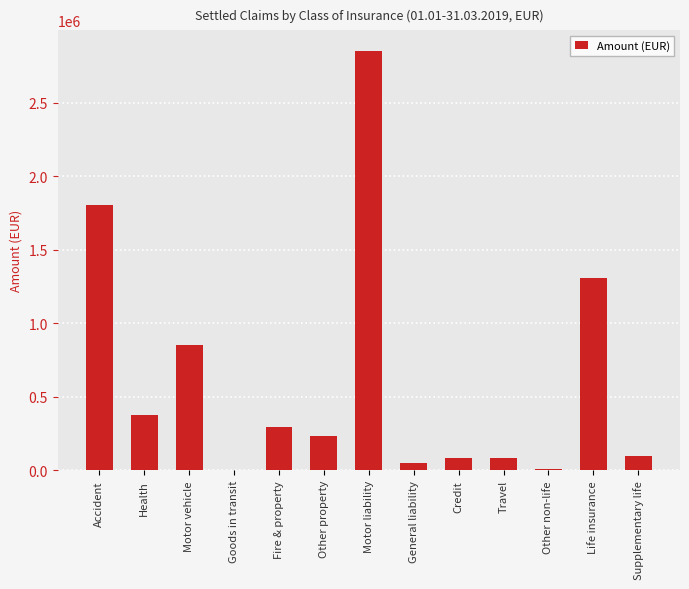

At which category does the chart reach its peak across all series?

Motor liability